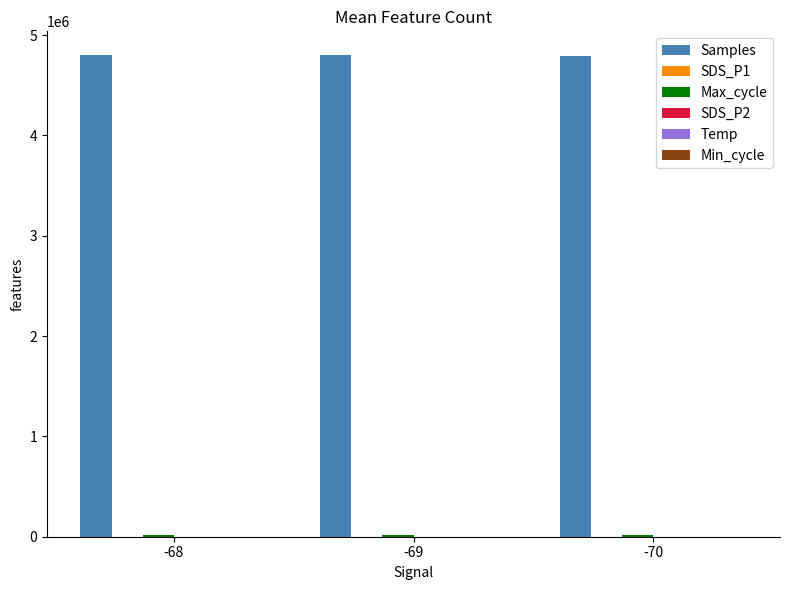

Which series has the largest total across all categories?

Samples